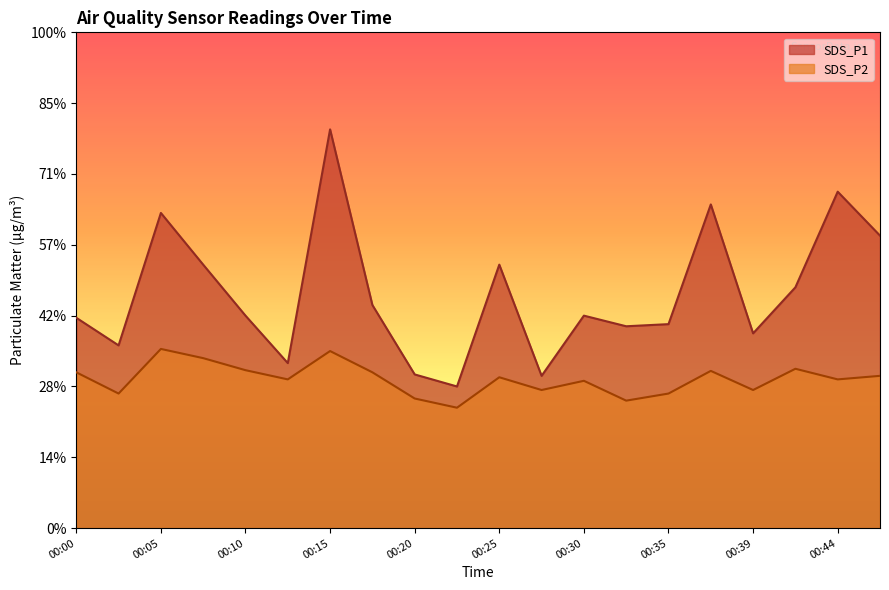

What is the difference between the maximum and minimum values in the SDS_P1 series?

3.6